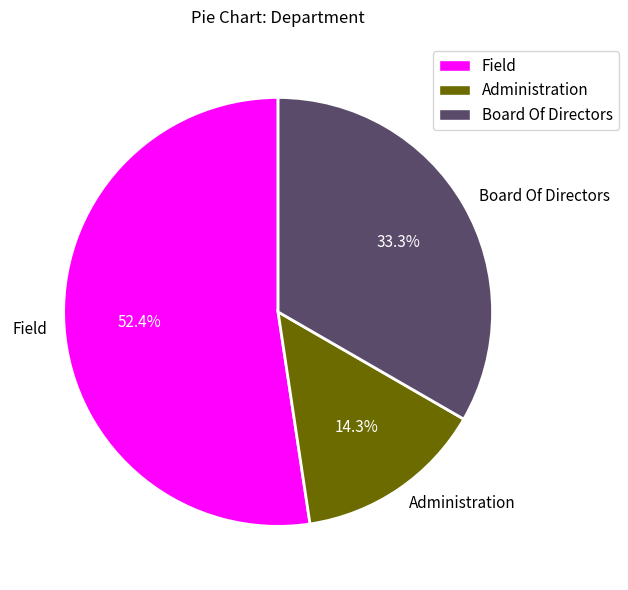

What is the majority slice?

Field